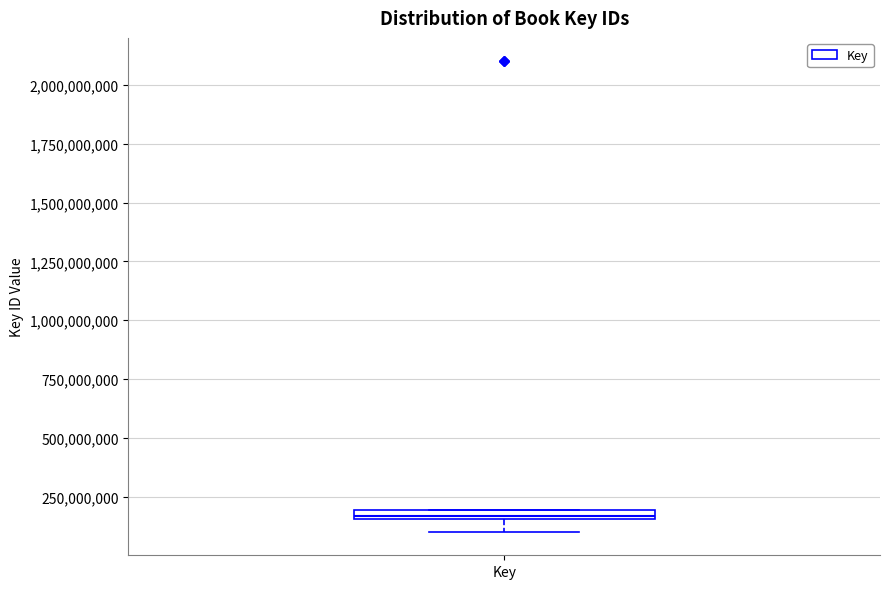

Where is the lower edge of the box for Key on the y-axis? The values are not printed on the chart, so give them approximately, as read against the axis.

150000000